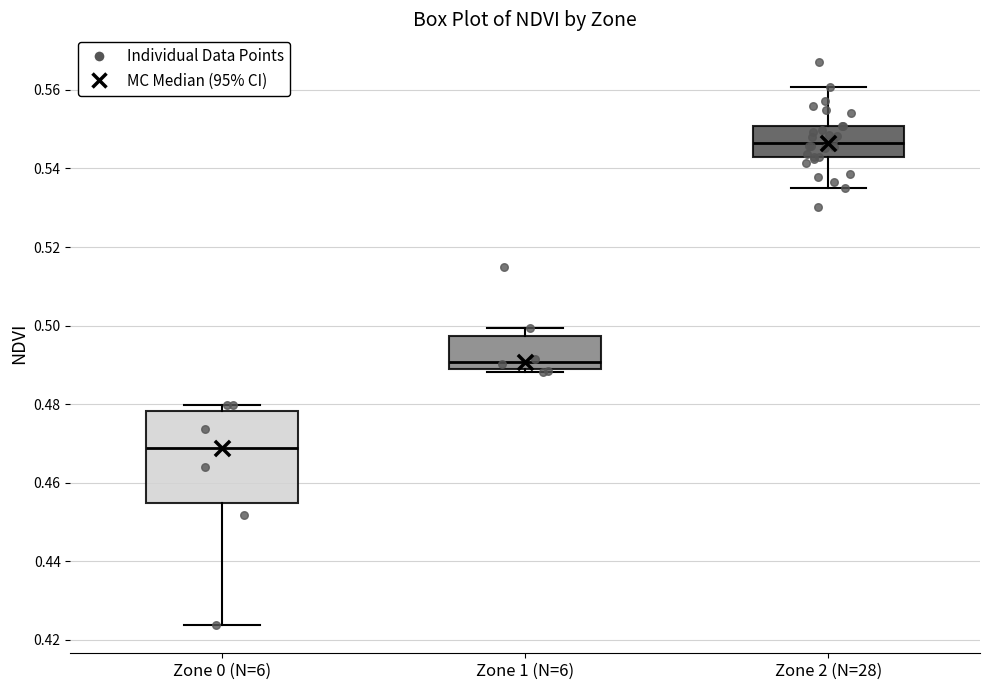

Which box is the tallest, from its lower edge to its upper edge?

Zone 0 (N=6)